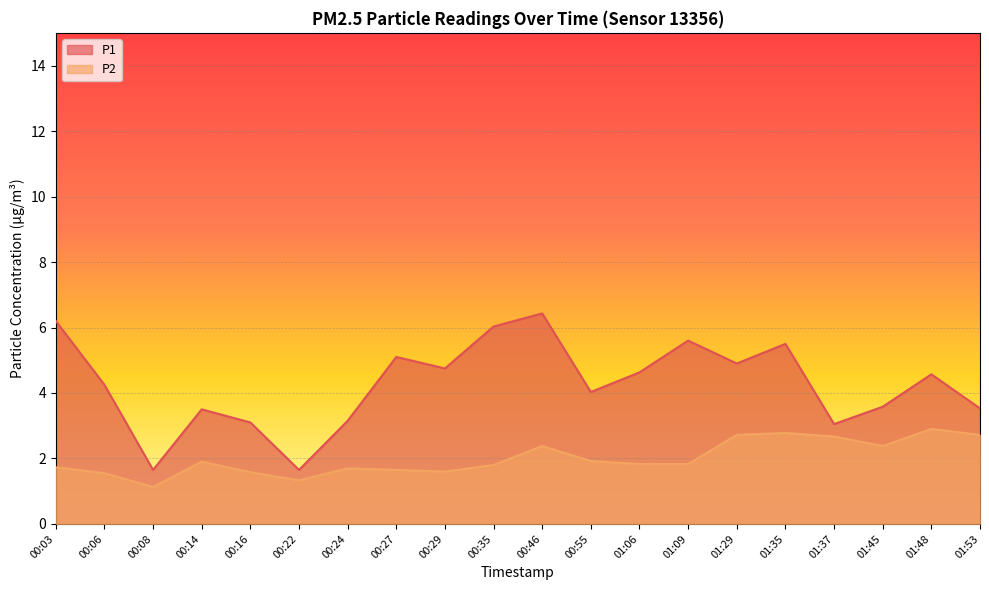

What is the difference between the highest and lowest values at 00:03?

4.5